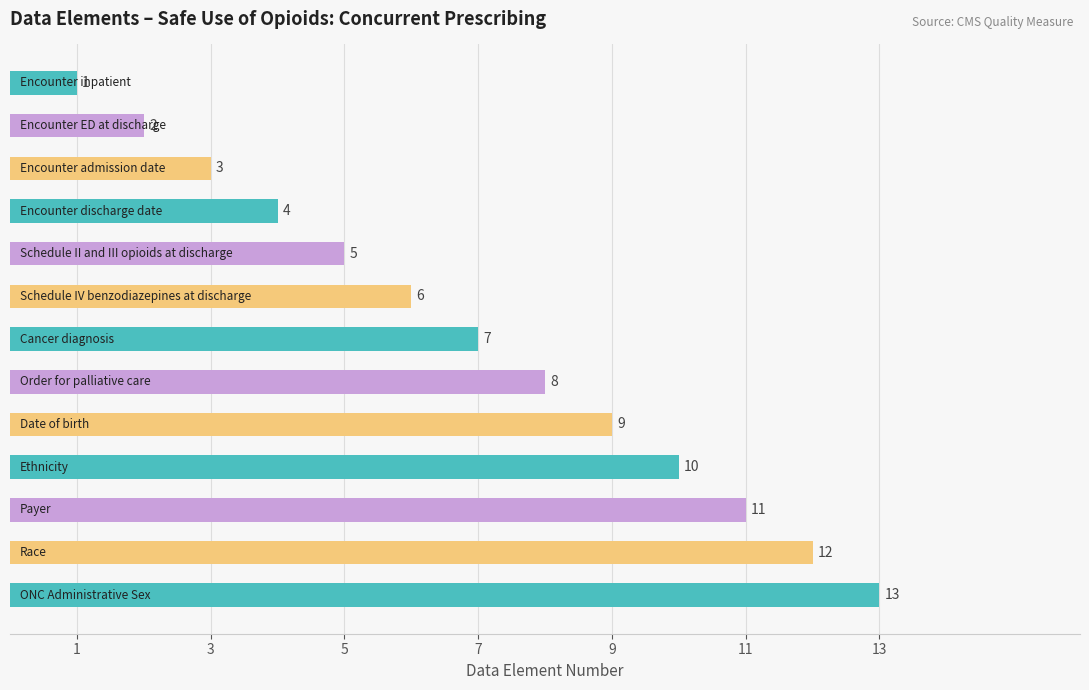

What is the difference between the maximum and second lowest values?

11